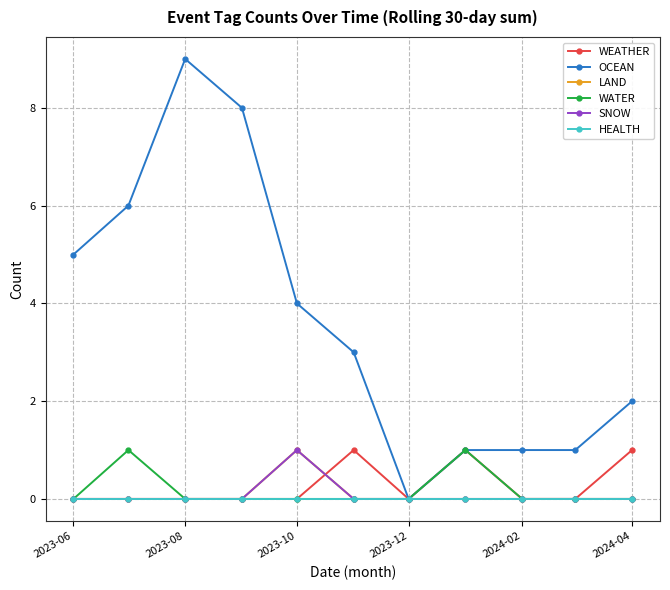

Reading left to right, transcribe all the data shown in this chart.

WEATHER: 0	0	0	0	0	1	0	1	0	0	1
OCEAN: 5	6	9	8	4	3	0	1	1	1	2
LAND: 0	0	0	0	1	0	0	0	0	0	0
WATER: 0	1	0	0	0	0	0	1	0	0	0
SNOW: 0	0	0	0	1	0	0	0	0	0	0
HEALTH: 0	0	0	0	0	0	0	0	0	0	0